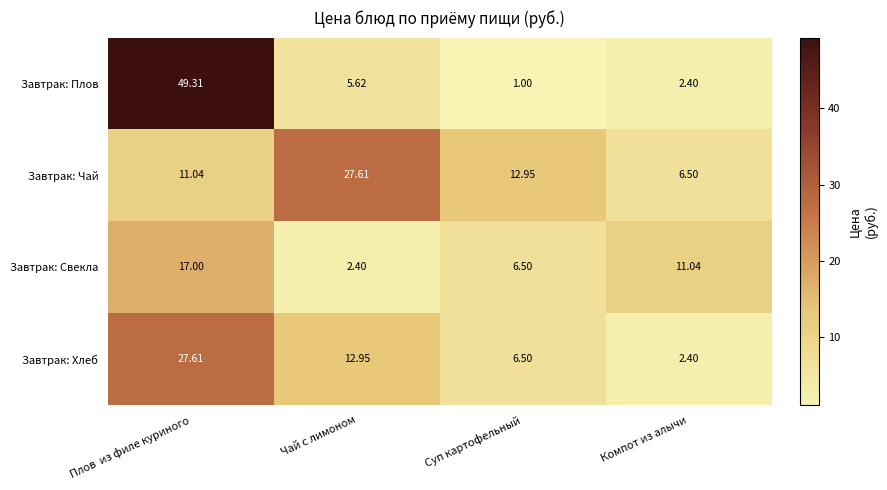

Which series has the widest spread of values?

Завтрак: Плов